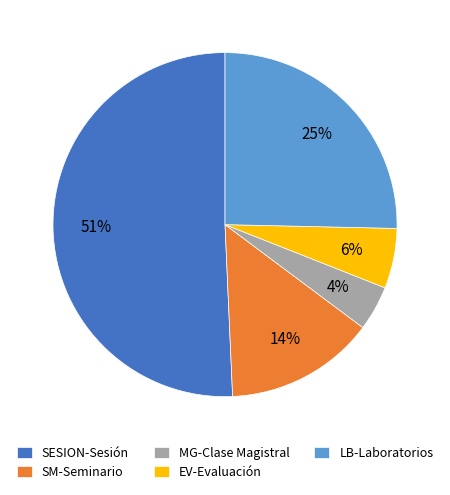

To the nearest percent, what percentage of the pie is MG-Clase Magistral?

4%